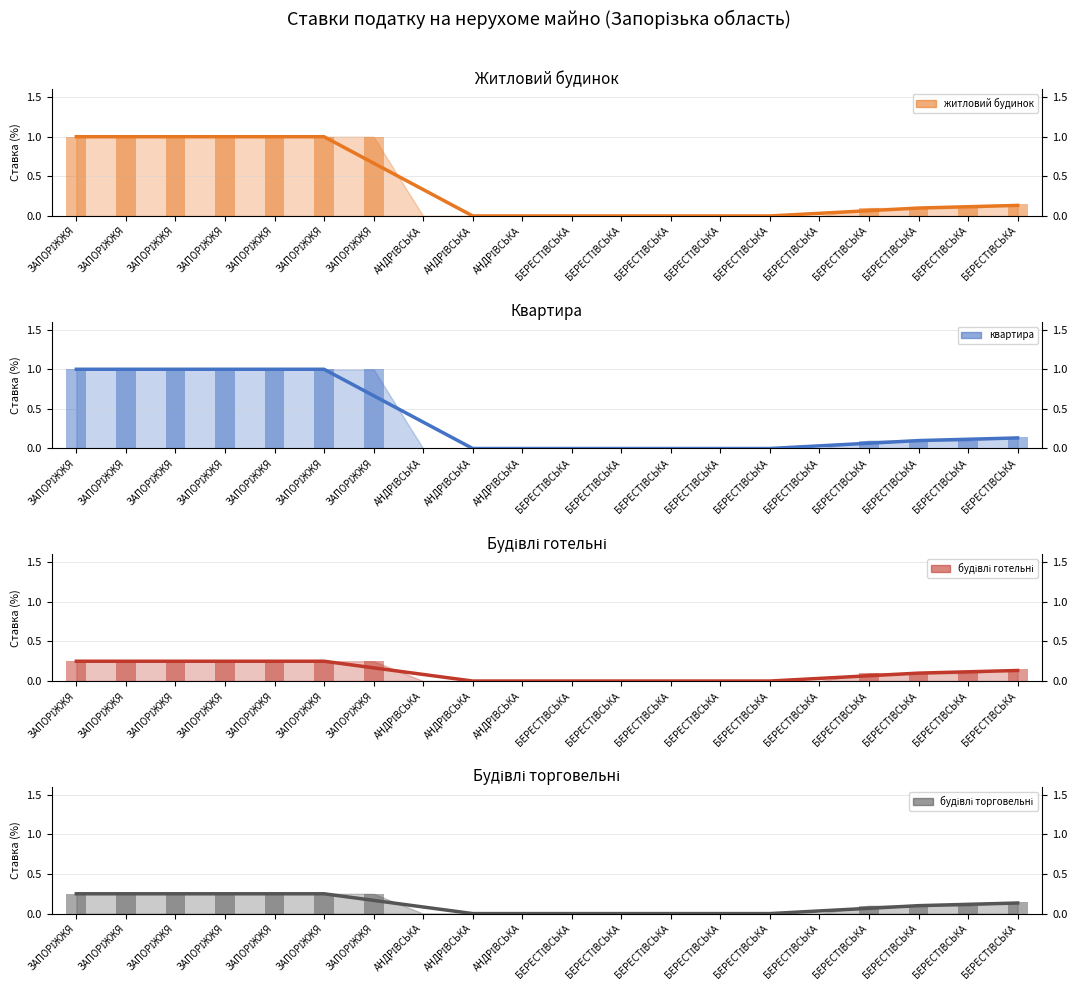

What is the sum of the будівлі готельні (smooth) values at ЗАПОРІЖЖЯ and БЕРЕСТІВСЬКА?

0.2